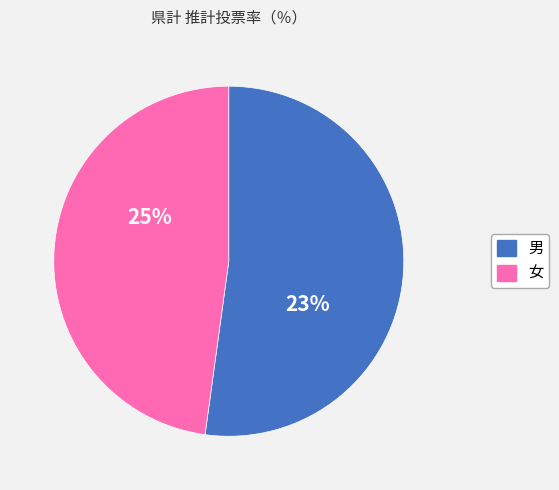

Which slice is the smallest?

女